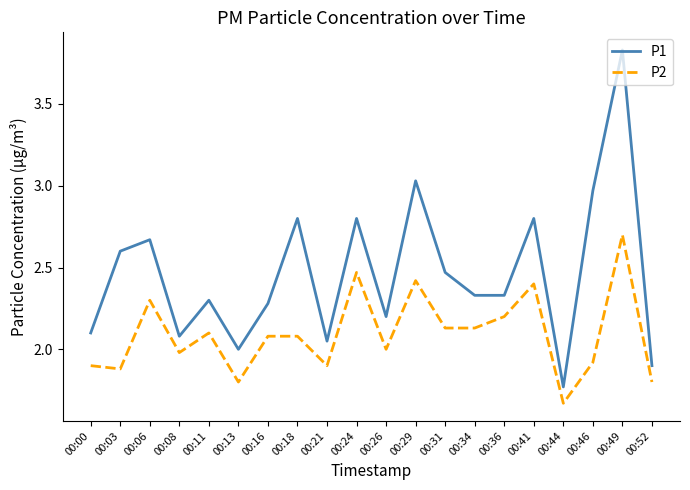

Between 00:06 and 00:31, which series saw the biggest shift?

P1